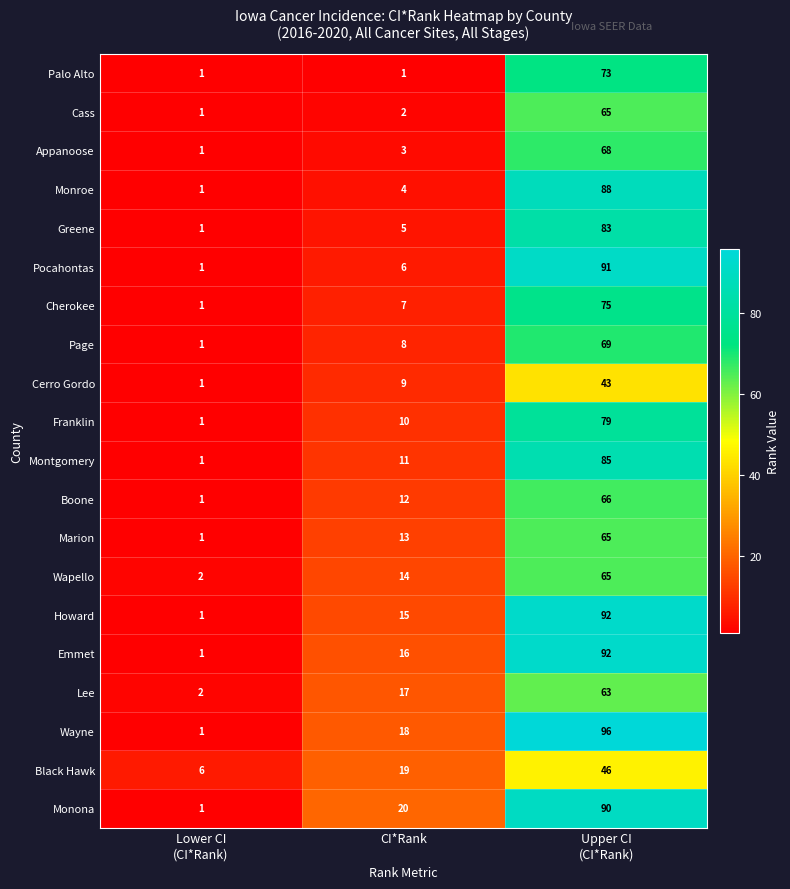

At CI*Rank, list the series in order from smallest to largest.

Palo Alto, Cass, Appanoose, Monroe, Greene, Pocahontas, Cherokee, Page, Cerro Gordo, Franklin, Montgomery, Boone, Marion, Wapello, Howard, Emmet, Lee, Wayne, Black Hawk, Monona